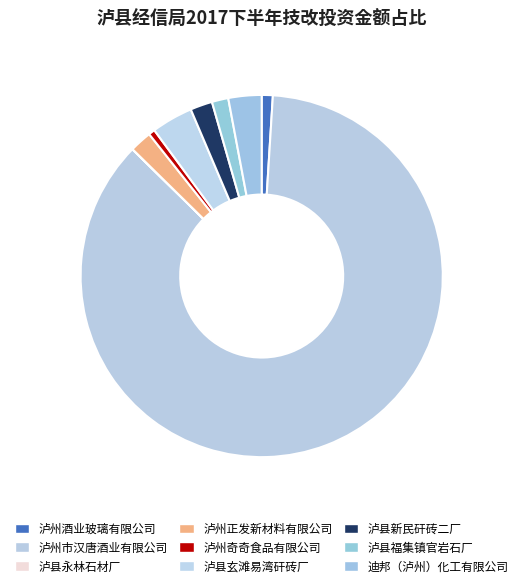

To the nearest percent, what is the difference between the largest and smallest slice percentages?

86%